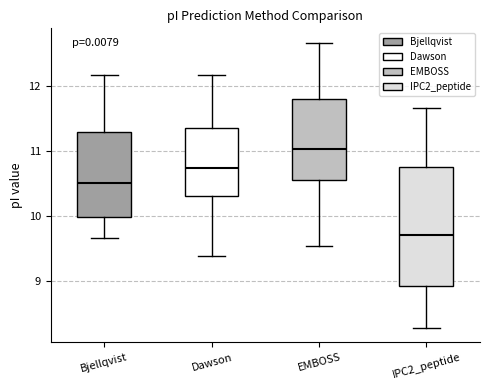

Which box has the lowest median line?

IPC2_peptide